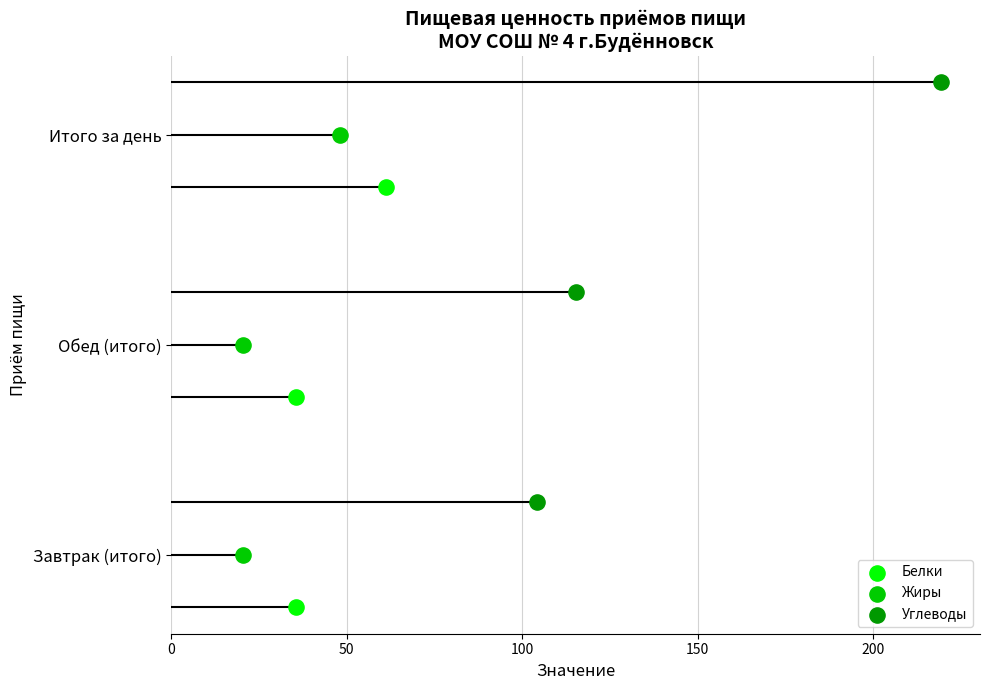

Which series has the widest spread of Y values?

Белки